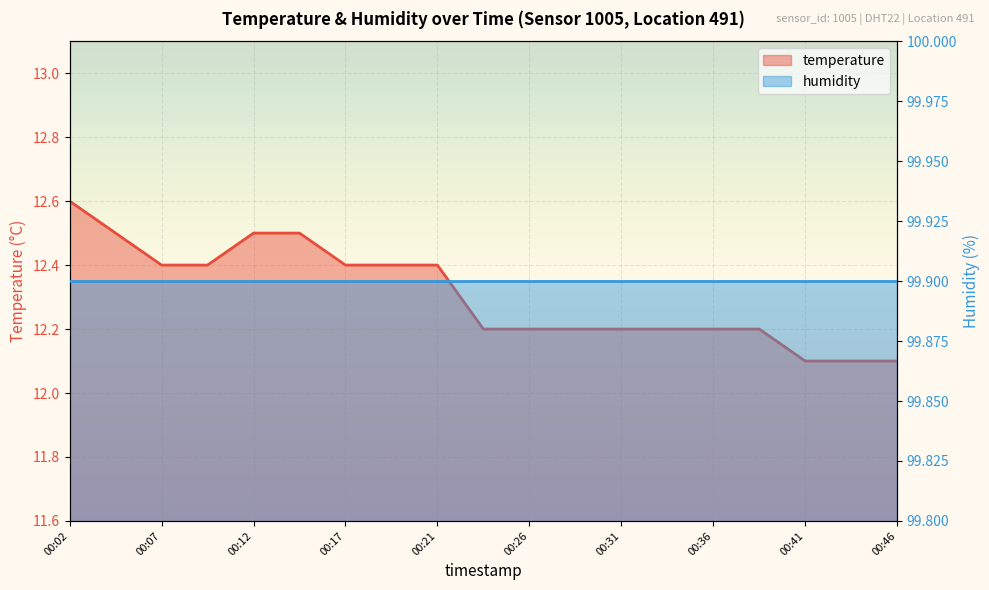

Between 00:12 and 00:21, which is larger?

00:12